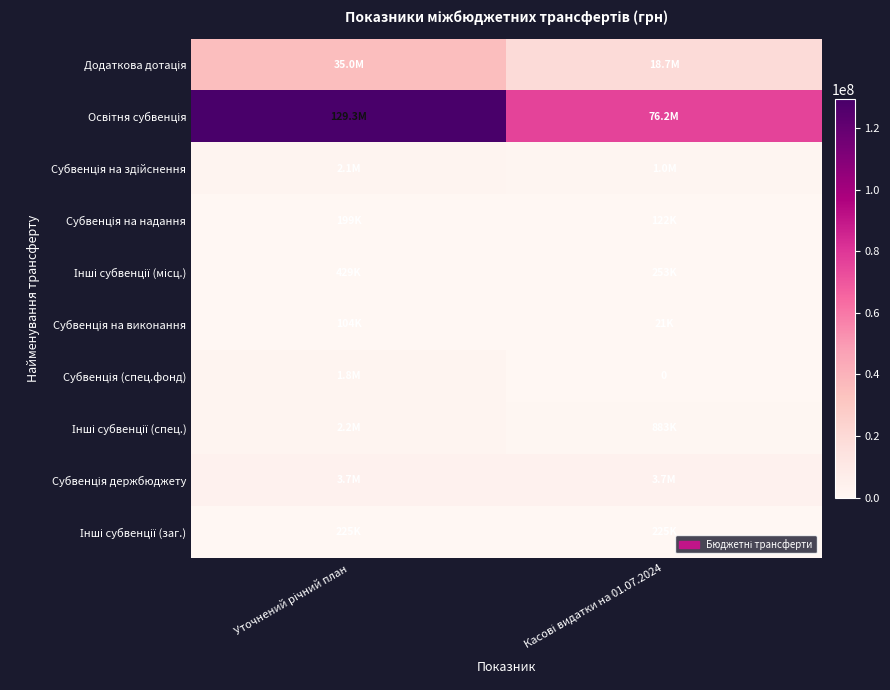

Is it true that Додаткова дотація equals 18748200.0 at Касові видатки на 01.07.2024?

True